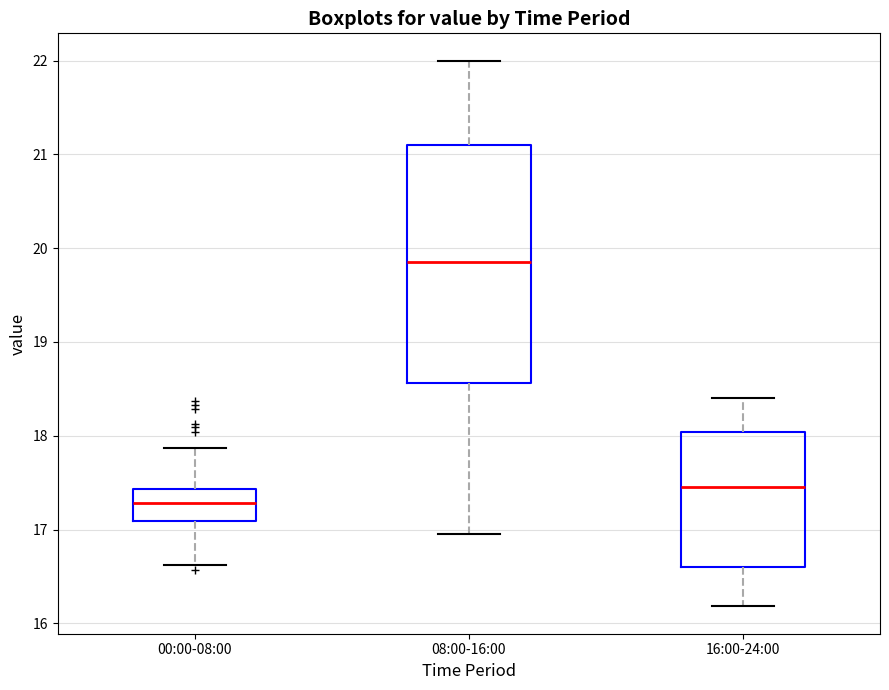

Which box has the highest median line?

08:00-16:00